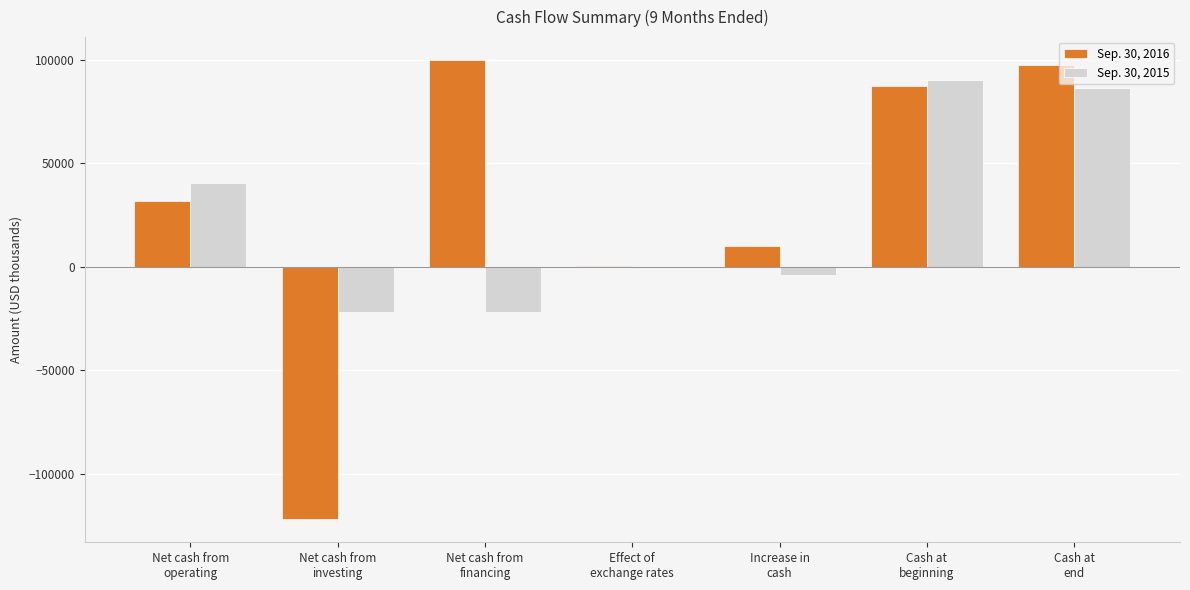

Reading left to right, list all the values displayed in this chart.

Sep. 30, 2016: 31947	-122044	99833	327	10063	87520	97583
Sep. 30, 2015: 40252	-22094	-21699	-469	-4010	90325	86315